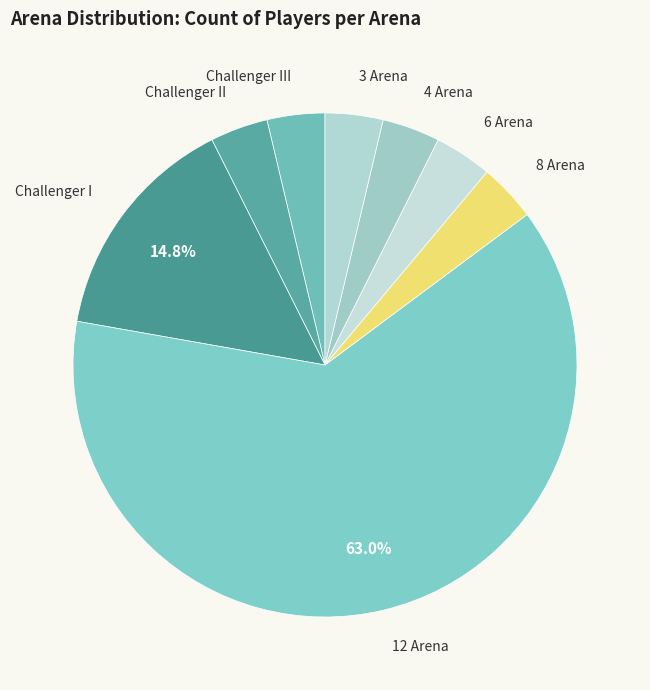

Does any single category account for the majority?

Yes